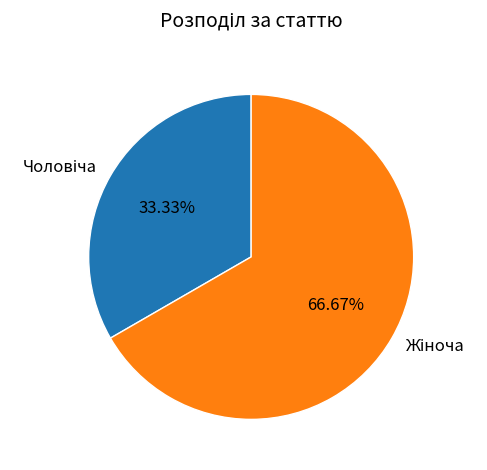

How many slices are in this pie chart?

2